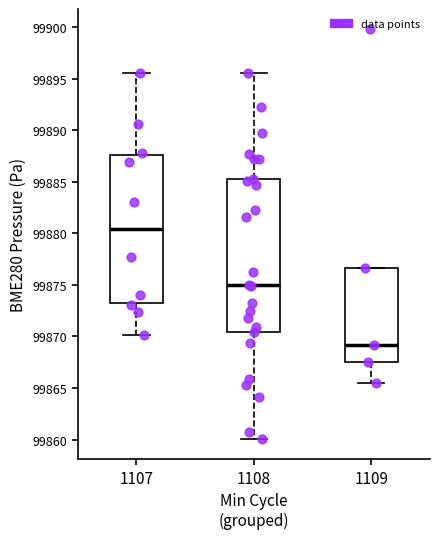

Where is the upper edge of the box at x = 1109 on the y-axis? The values are not printed on the chart, so give them approximately, as read against the axis.

99876.5